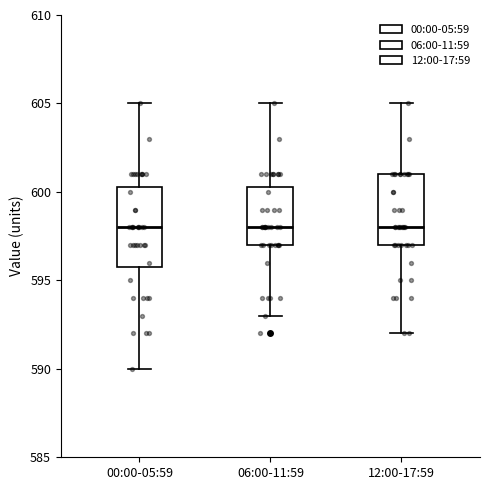

Where is the lower edge of the box for 12:00-17:59 on the y-axis? The values are not printed on the chart, so give them approximately, as read against the axis.

597.0